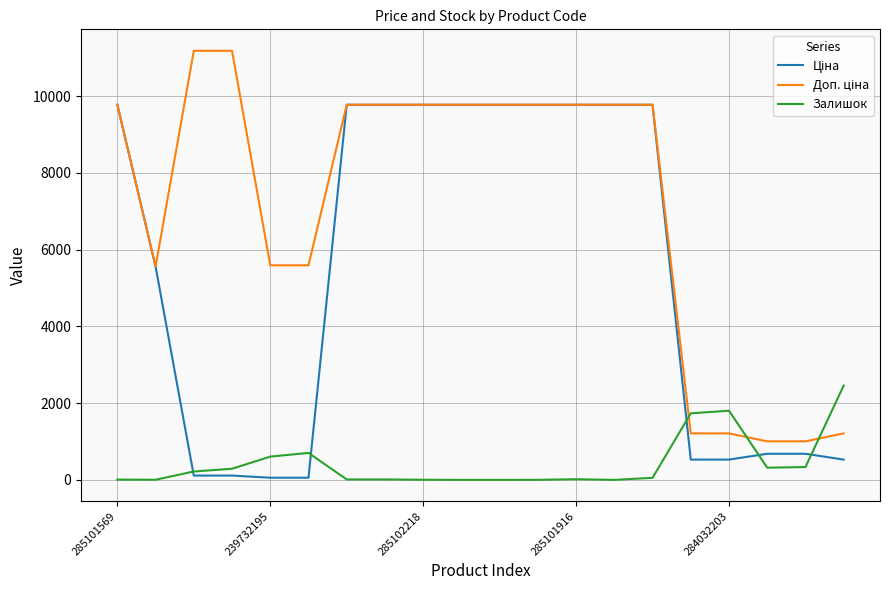

How many lines are shown in the chart?

3